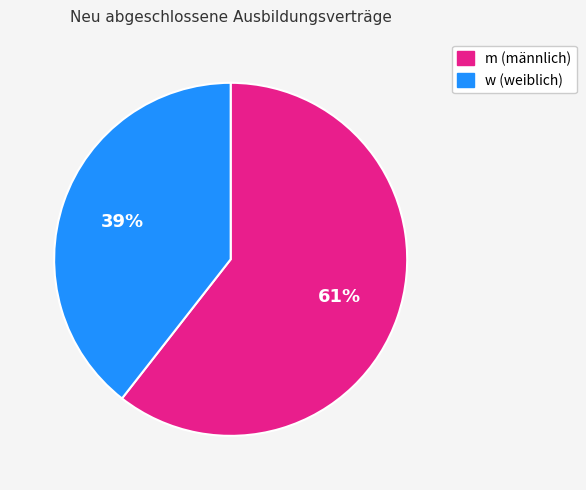

To the nearest percent, what is the average slice percentage?

50%